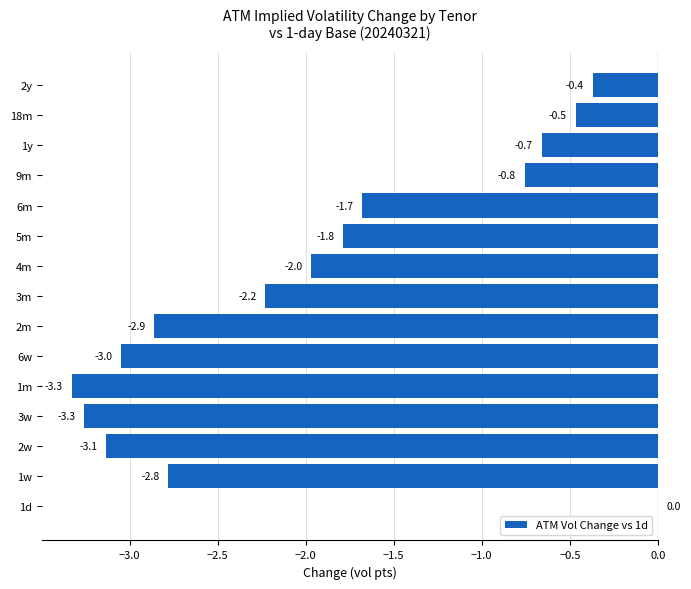

Count the number of values greater than -1.

5